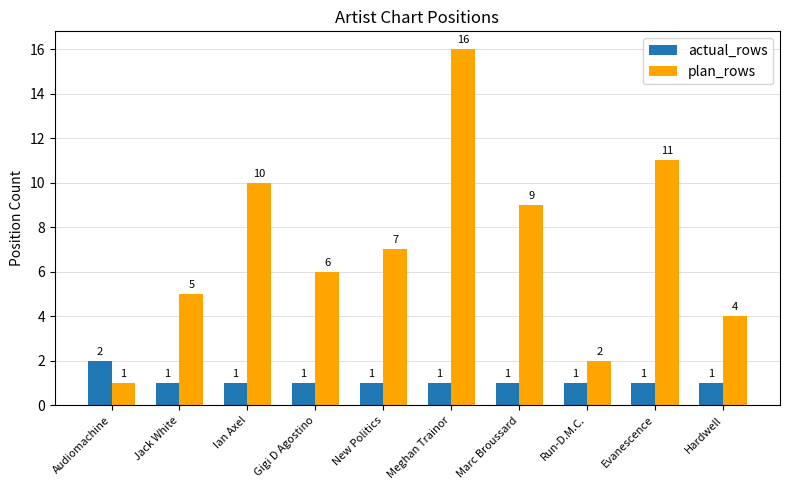

What is the greatest value displayed?

16